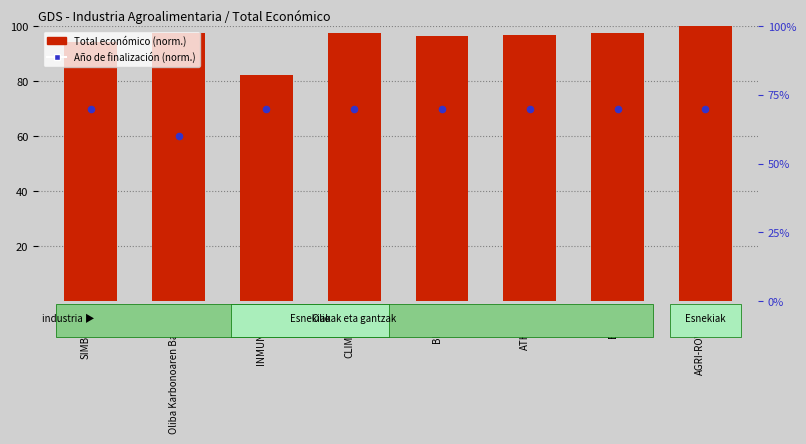

Is the value of Total económico (norm.) at INMUNOGEN greater than the value of Año de finalización (norm.) at CLIMALACT?

Yes